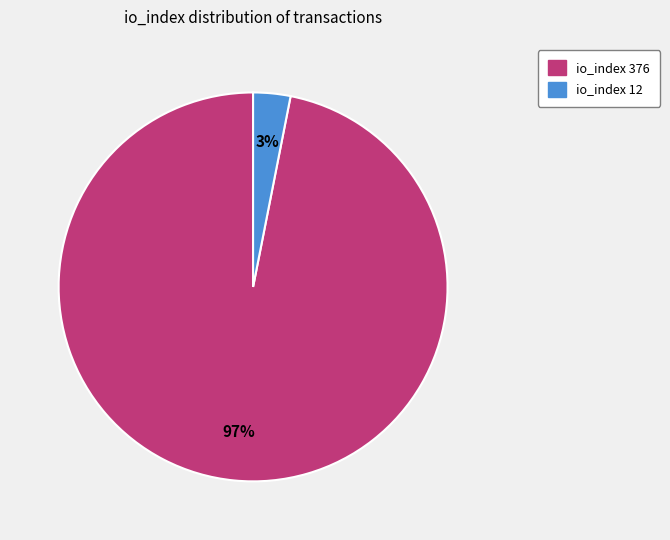

To the nearest percent, what is the average slice percentage?

50%